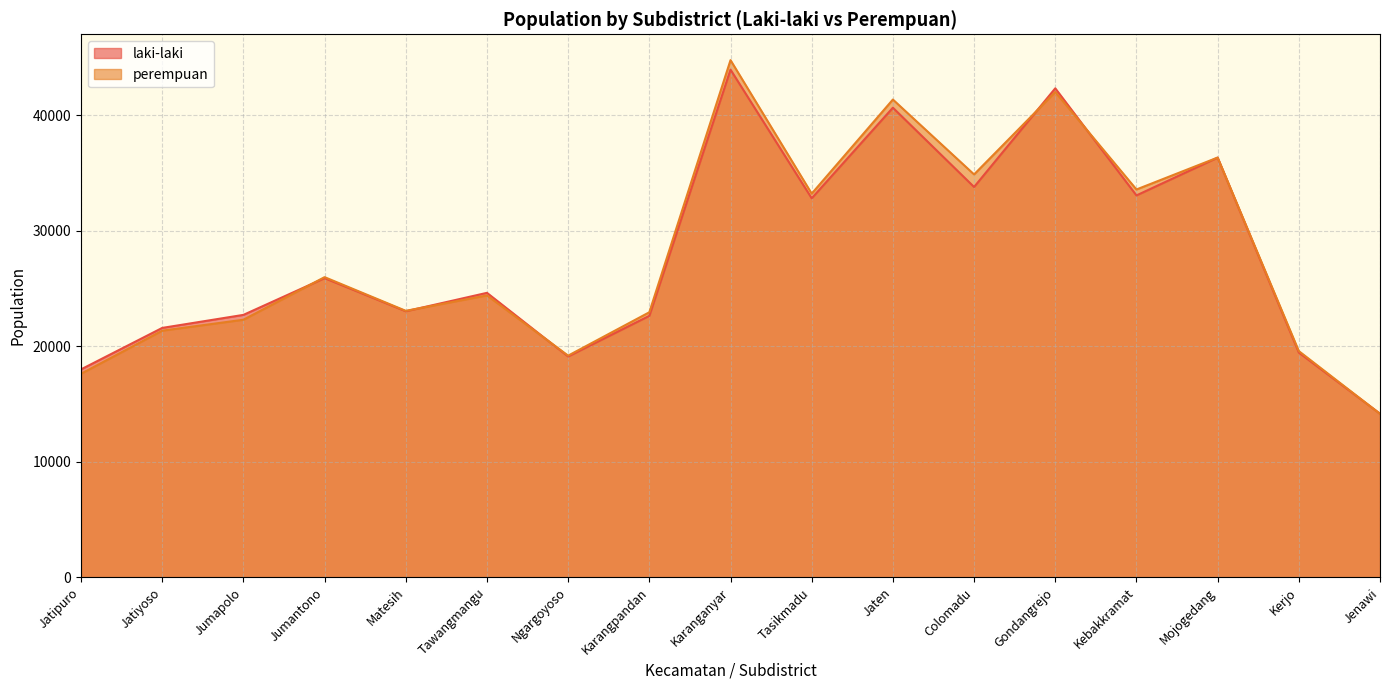

Is the value of perempuan at Matesih greater than the value of laki-laki at Ngargoyoso?

Yes